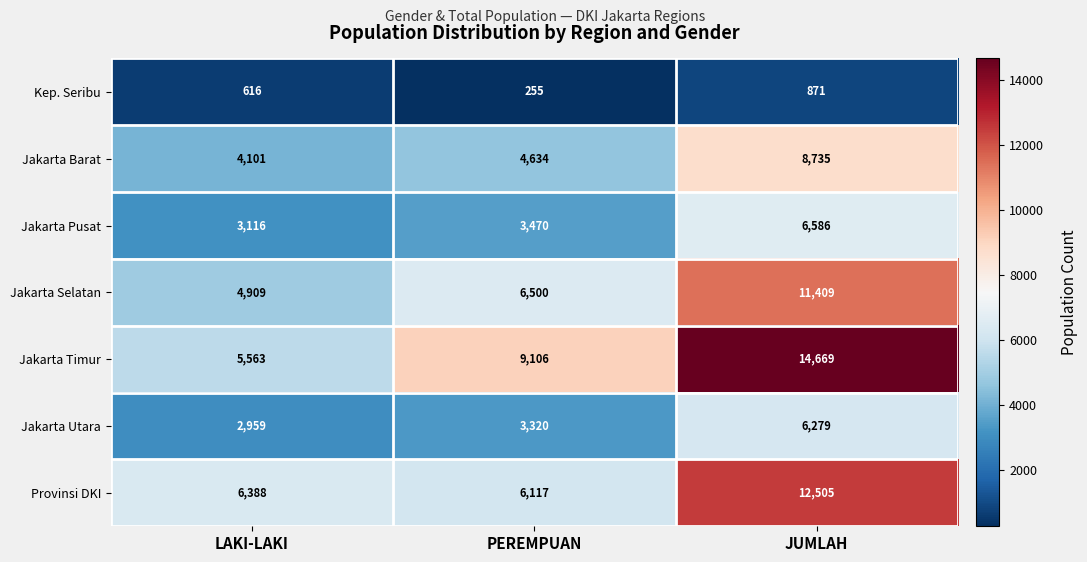

The value of Jakarta Utara at LAKI-LAKI is 2959. True or false?

True